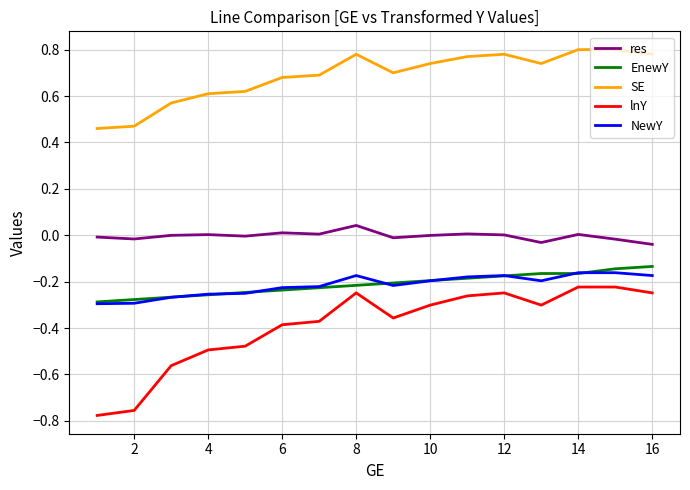

Which series has the largest total across all categories?

SE